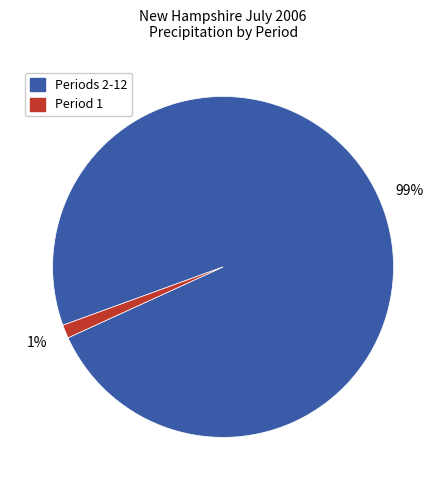

To the nearest percent, what is the average slice percentage?

50%